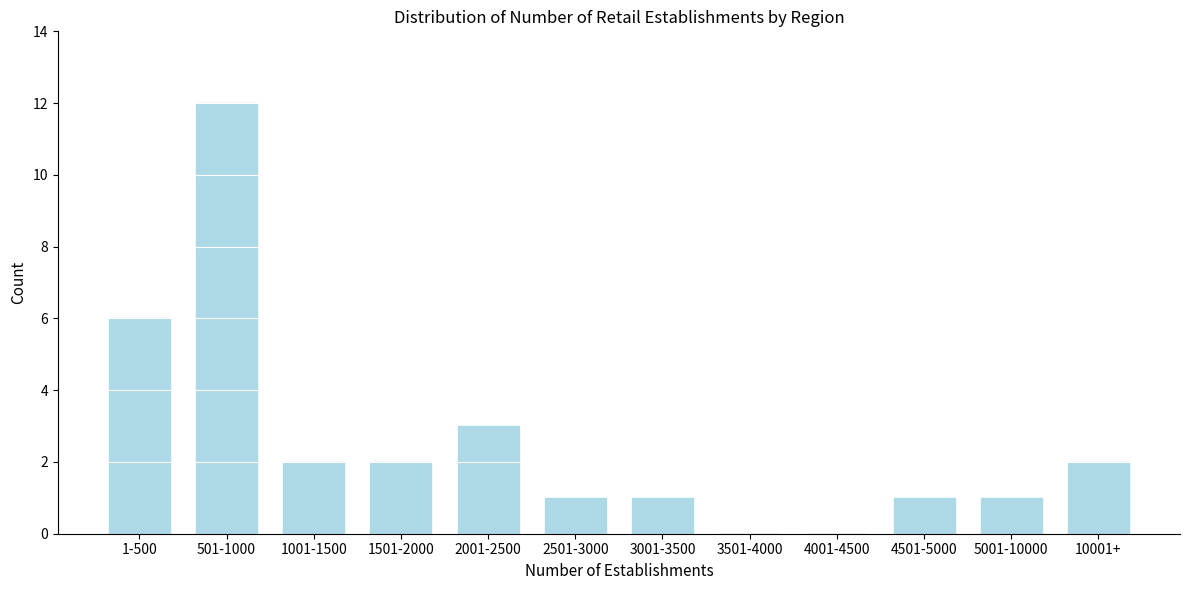

Reading left to right, extract all data points from this chart.

1-500=6	501-1000=12	1001-1500=2	1501-2000=2	2001-2500=3	2501-3000=1	3001-3500=1	3501-4000=0	4001-4500=0	4501-5000=1	5001-10000=1	10001+=2